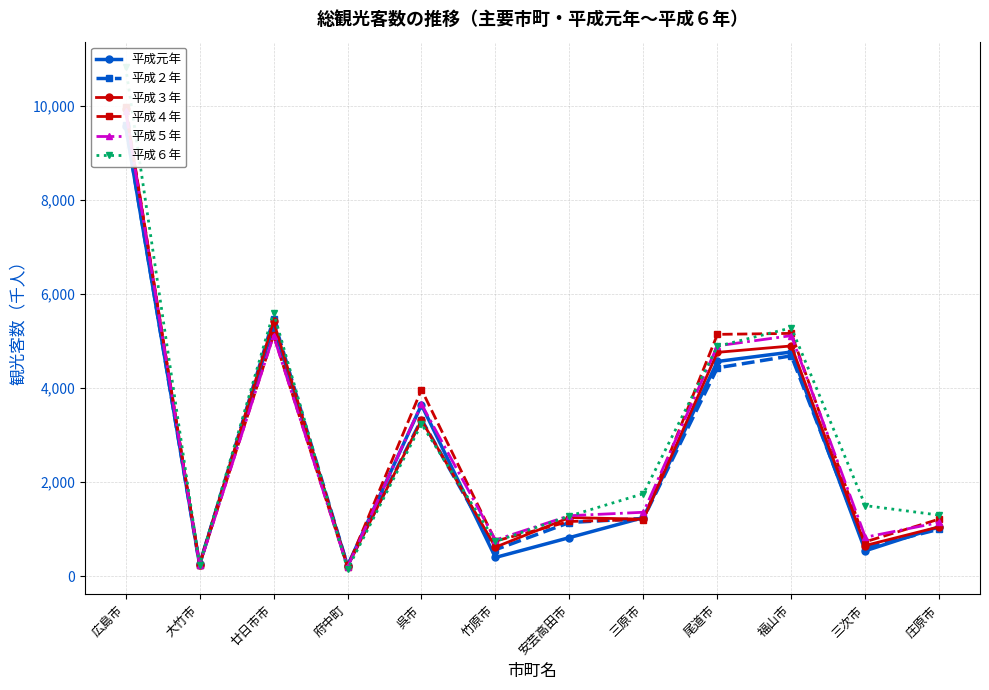

After their last crossing, which series has the higher values: 平成５年 or 平成３年?

平成５年